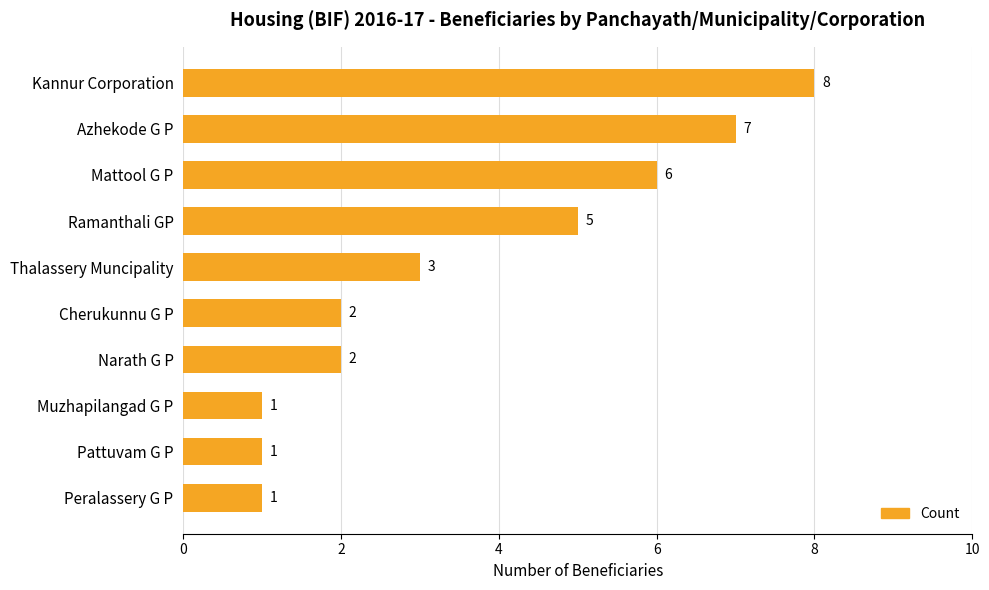

What is the difference between the maximum and minimum values?

7